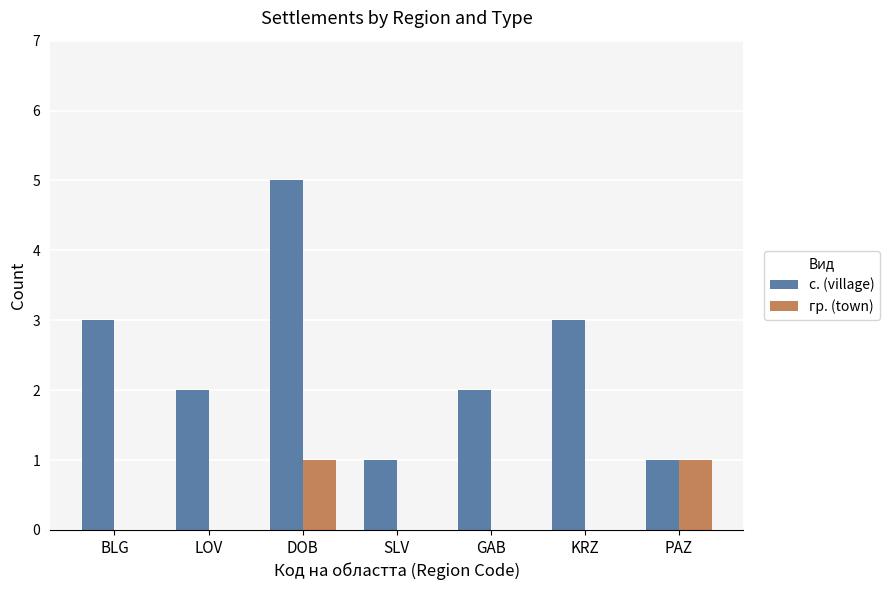

Which category has the highest value in the с. (village) series?

DOB